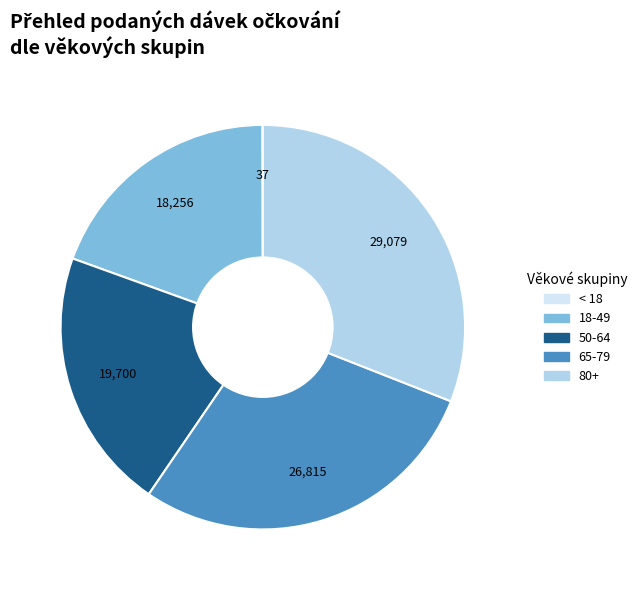

Is there any slice that represents more than half of the pie?

No